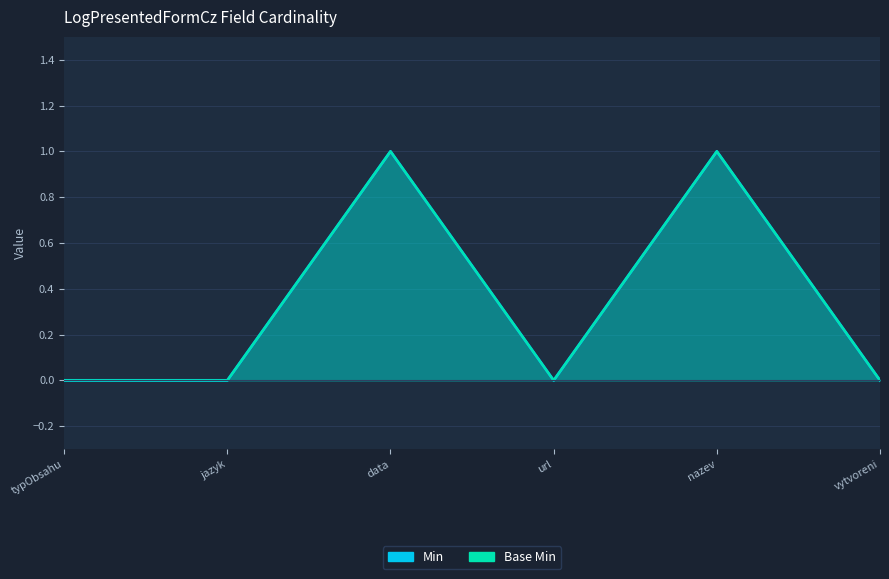

Which category has the lowest value in the Min series?

typObsahu